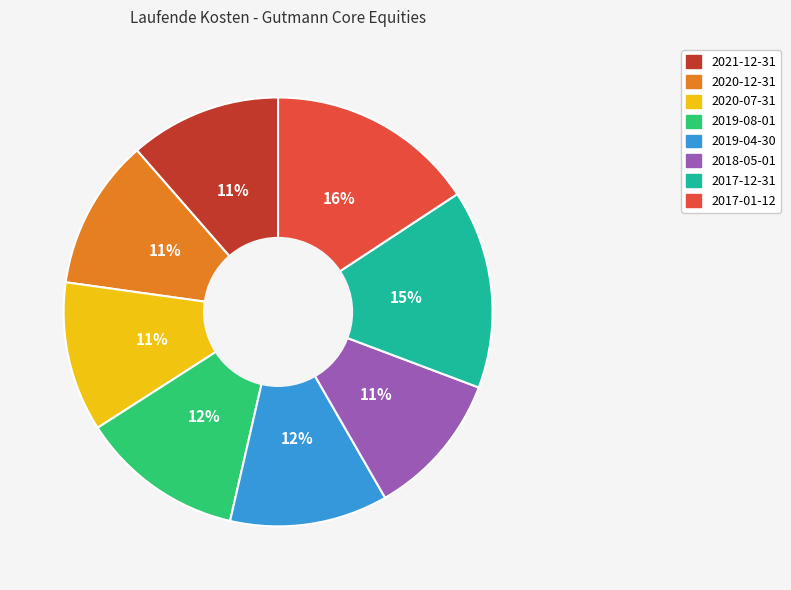

Is it true that 2020-12-31 is 1% of the pie?

False